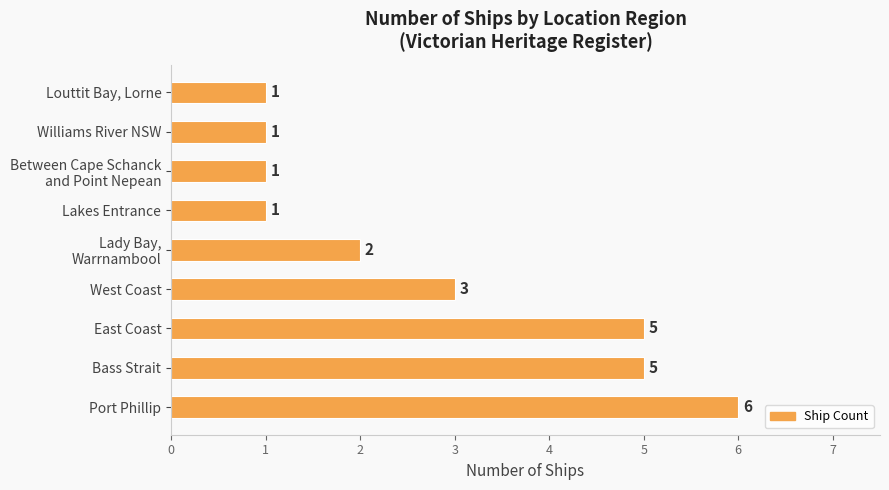

Which has a higher value, Port Phillip or Bass Strait?

Port Phillip